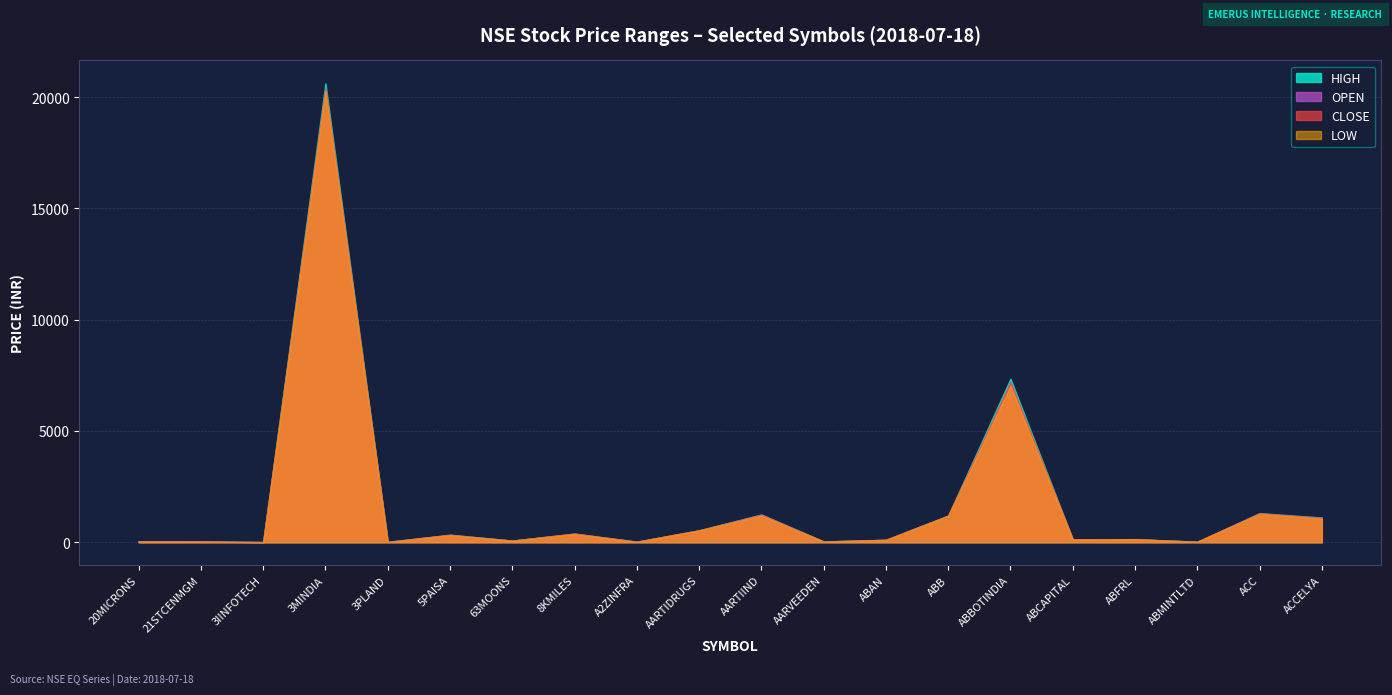

List the labels in order of LOW value, largest first.

3MINDIA, ABBOTINDIA, ACC, AARTIIND, ABB, ACCELYA, AARTIDRUGS, 8KMILES, 5PAISA, ABFRL, ABCAPITAL, ABAN, 63MOONS, 20MICRONS, 21STCENMGM, AARVEEDEN, A2ZINFRA, ABMINTLTD, 3PLAND, 3IINFOTECH